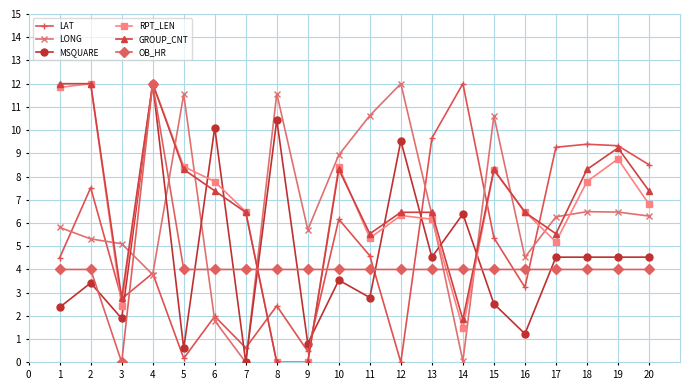

Which series has the largest total across all categories?

GROUP_CNT